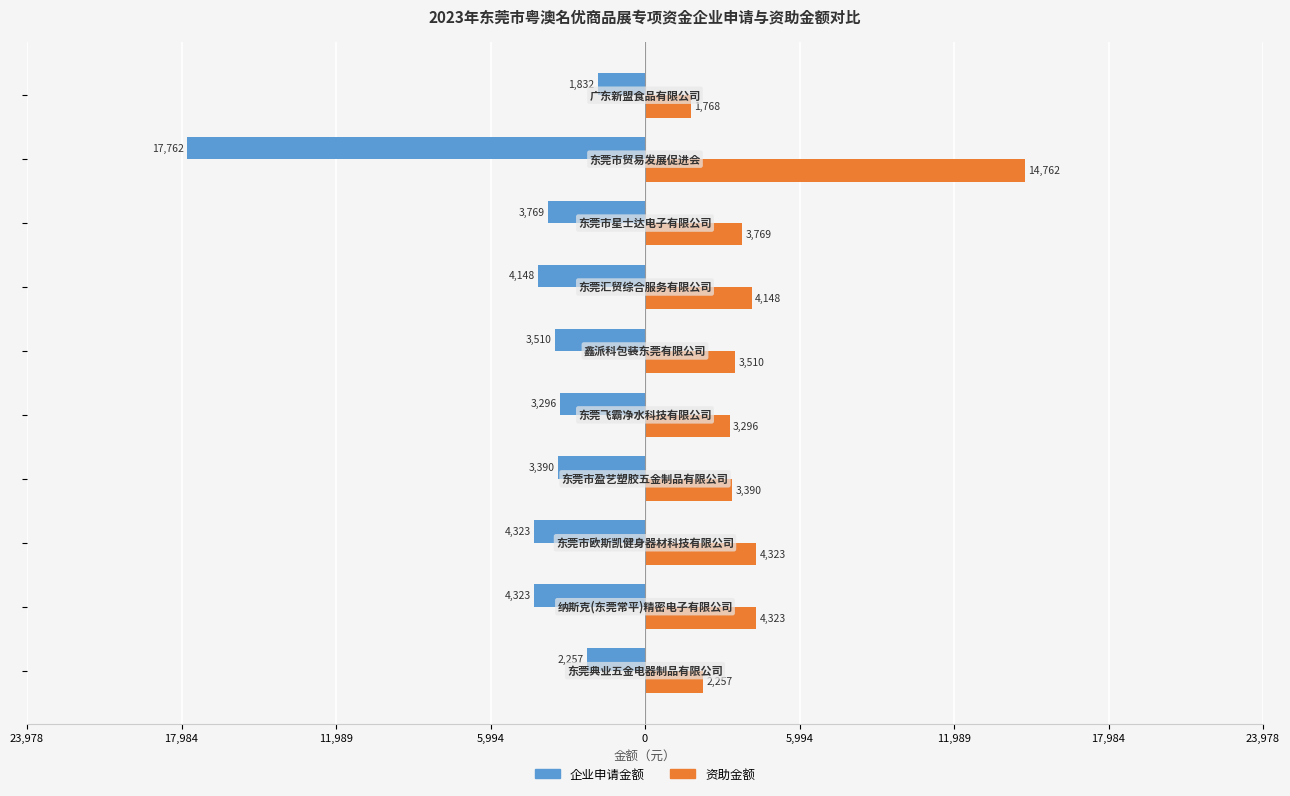

What is the minimum value for 企业申请金额?

-17762